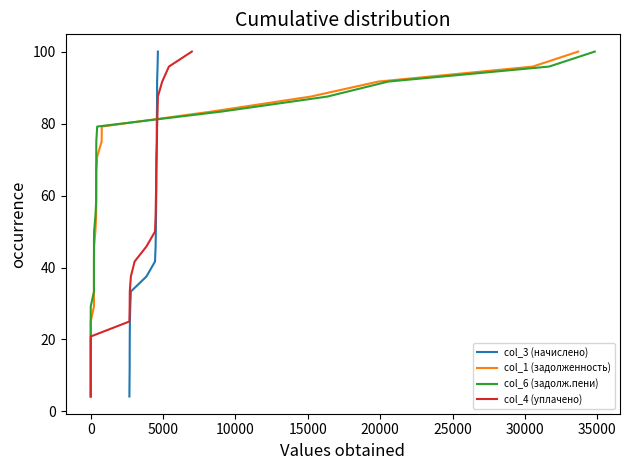

Count the number of data series in this chart.

4